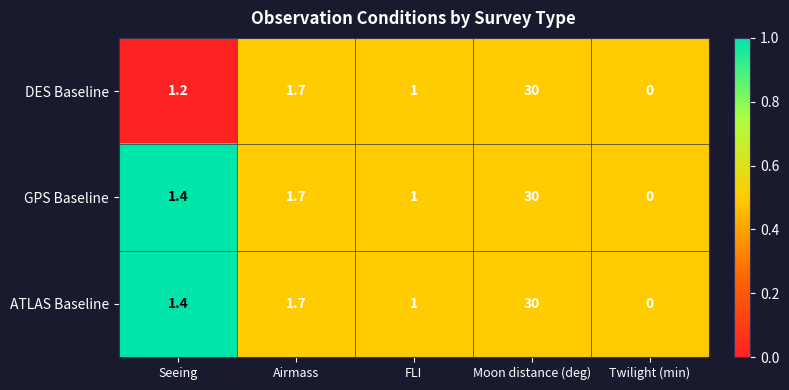

The GPS Baseline series shows 1.7 at Airmass. True or false?

True